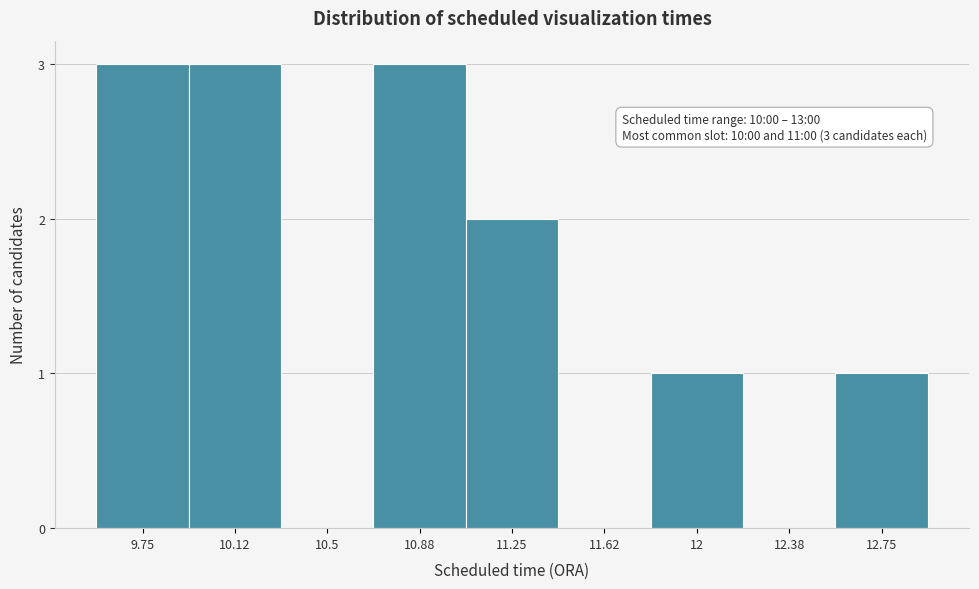

Reading left to right, list all the values displayed in this chart.

9.75=3	10.12=3	10.5=0	10.88=3	11.25=2	11.62=0	12=1	12.38=0	12.75=1